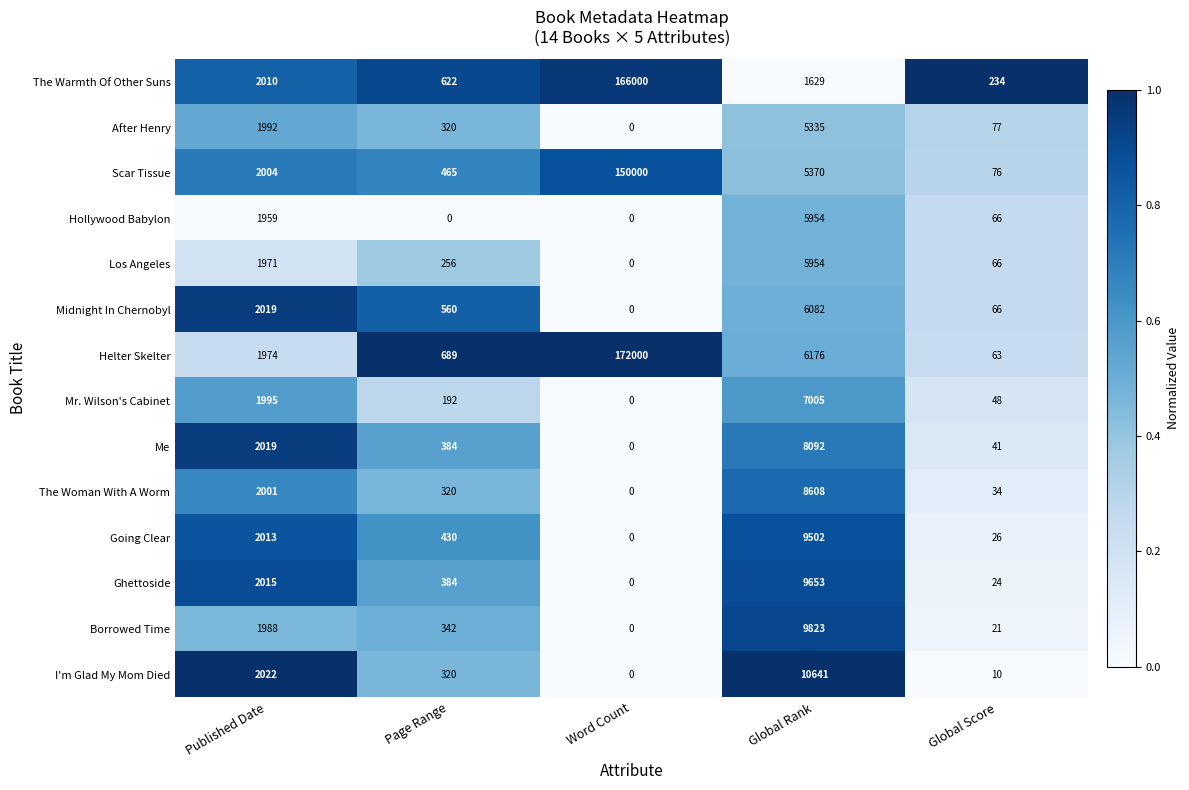

What is the average value of the Helter Skelter series?

36180